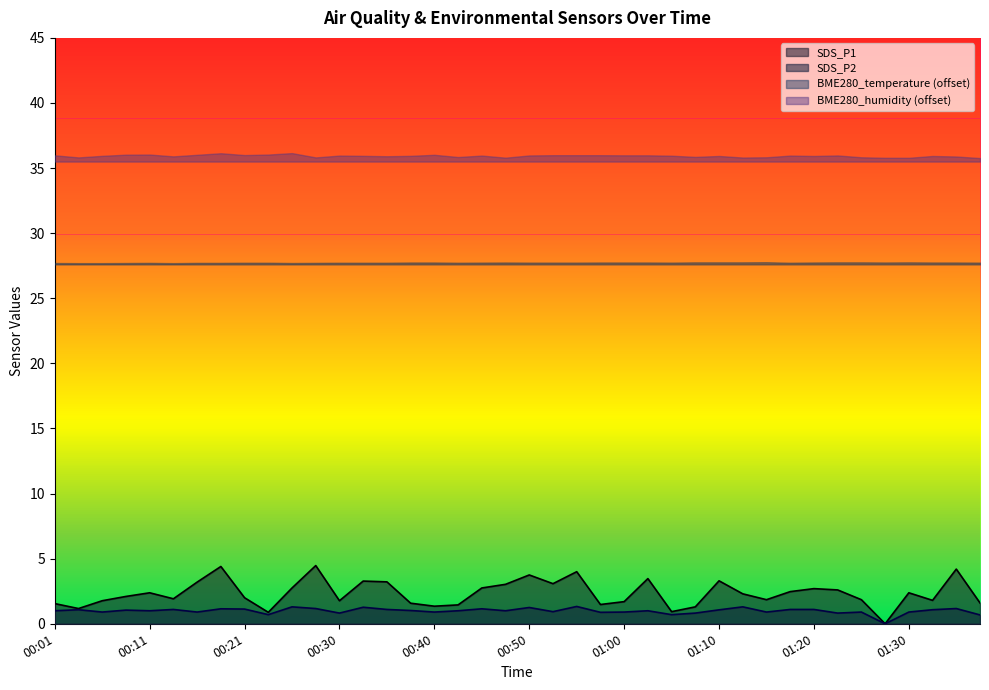

What is the maximum value for SDS_P2?

1.3